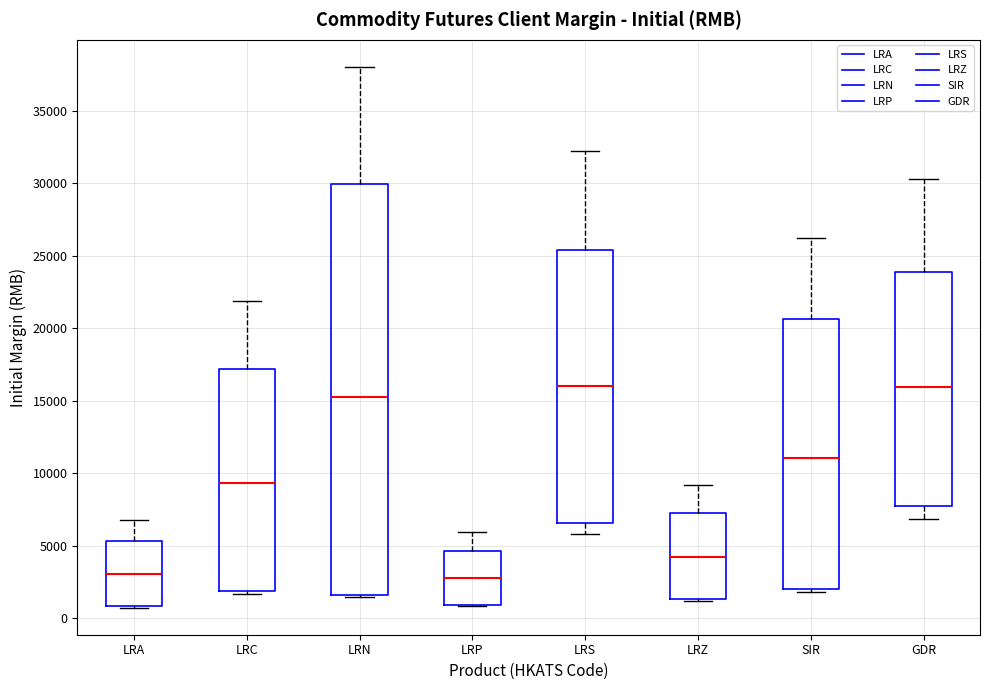

Reading left to right, transcribe this box plot: for each box, give where its median line is, the range the box spans, and where its two whiskers end, as read against the y-axis. The values are not printed on the chart, so give them approximately, as read against the axis.

LRA: median 3000, box 1000 to 5500, whiskers 500 to 7000
LRC: median 9500, box 2000 to 17000, whiskers 1500 to 22000
LRN: median 15000, box 1500 to 30000, whiskers 1500 (just below the box's lower edge) to 38000
LRP: median 3000, box 1000 to 4500, whiskers 1000 to 6000
LRS: median 16000, box 6500 to 25500, whiskers 6000 to 32000
LRZ: median 4000, box 1500 to 7000, whiskers 1000 to 9000
SIR: median 11000, box 2000 to 20500, whiskers 2000 (just below the box's lower edge) to 26000
GDR: median 16000, box 7500 to 24000, whiskers 7000 to 30500